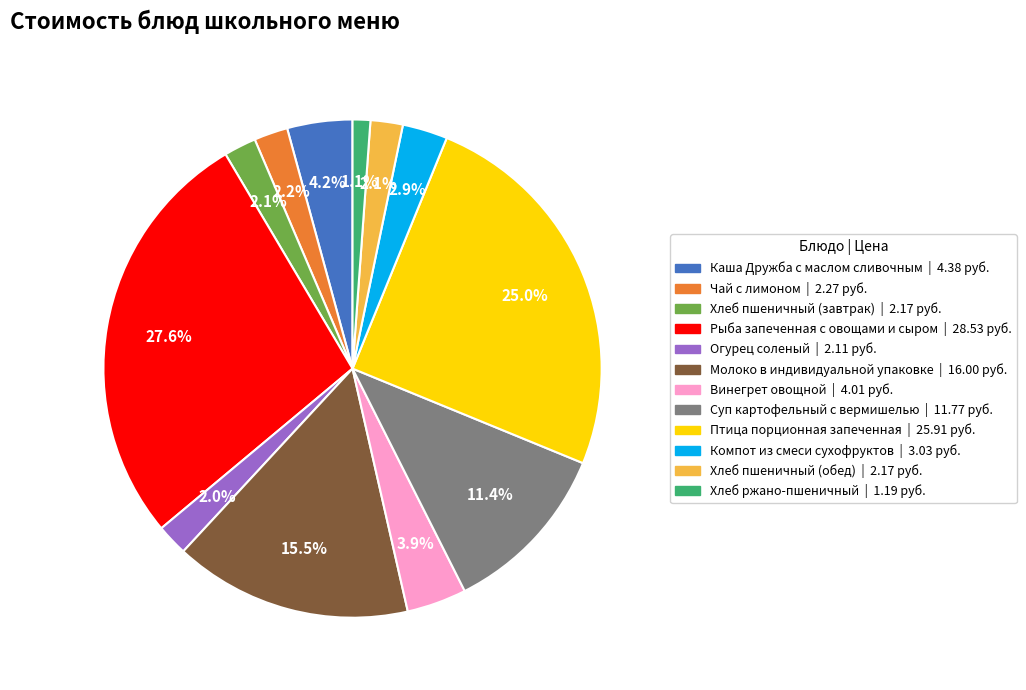

Which category has the biggest portion of the pie?

Рыба запеченная с овощами и сыром